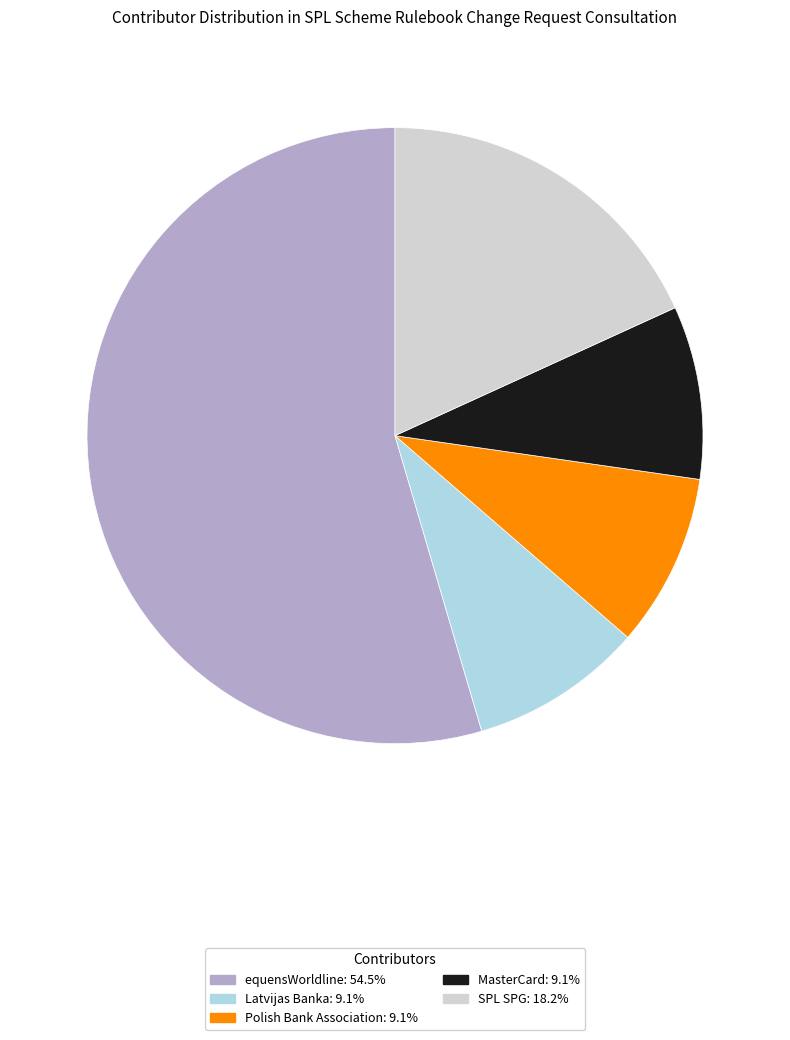

What is the largest slice in the pie chart?

equensWorldline